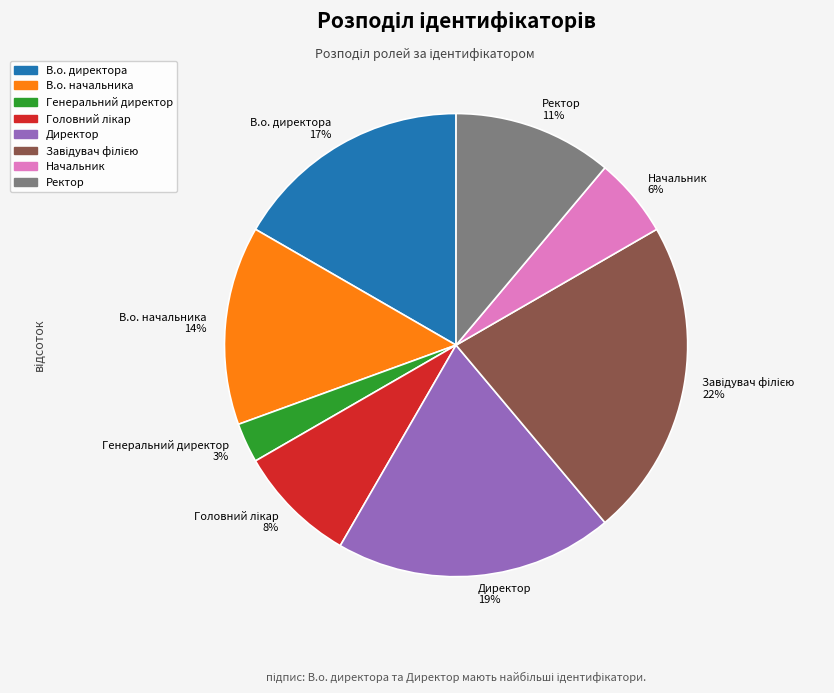

How many slices are in this pie chart?

8